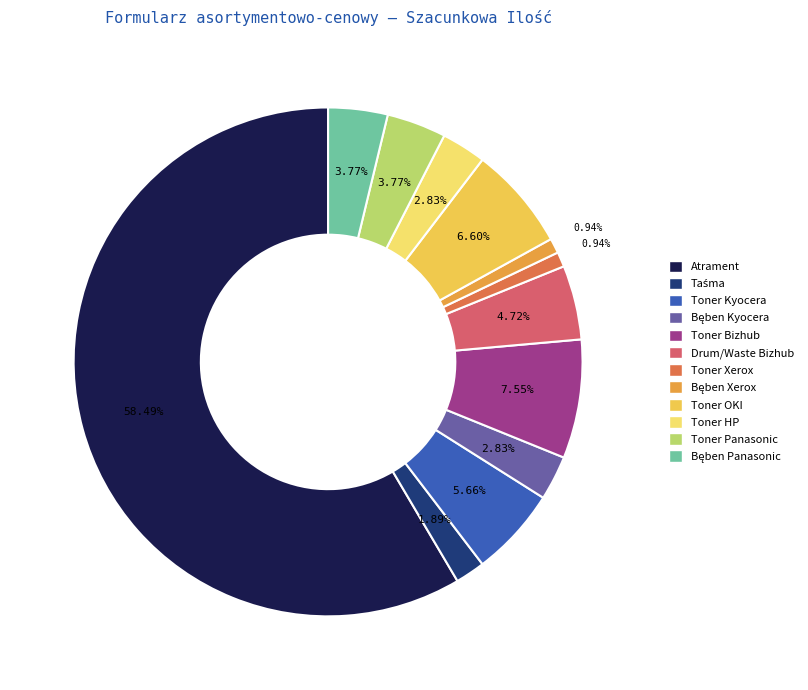

To the nearest percent, what is the difference between the largest and smallest slice percentages?

58%